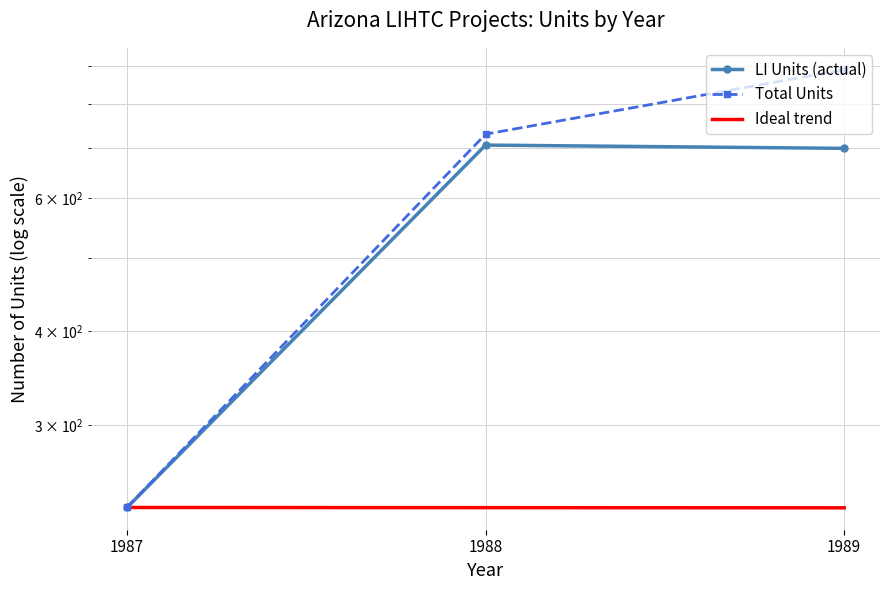

Reading left to right, list all the values displayed in this chart.

LI Units (actual): 1987=233.0	1988=706.0	1989=699.0
Total Units: 1987=233.0	1988=730.0	1989=889.0
Ideal trend: 1987=233.0	1988=232.9	1989=232.8